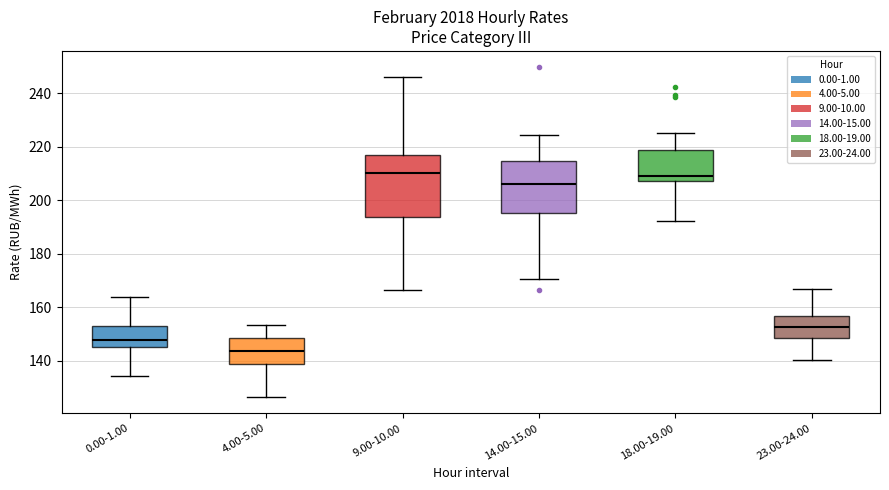

Reading left to right, read every box against the y-axis: the position of its median line, the range the box covers, and the ends of its whiskers. The values are not printed on the chart, so give them approximately, as read against the axis.

0.00-1.00: median 148, box 146 to 154, whiskers 134 to 164
4.00-5.00: median 144, box 138 to 148, whiskers 126 to 154
9.00-10.00: median 210, box 194 to 218, whiskers 166 to 246
14.00-15.00: median 206, box 196 to 214, whiskers 170 to 224
18.00-19.00: median 210, box 208 to 218, whiskers 192 to 226
23.00-24.00: median 152, box 148 to 156, whiskers 140 to 166